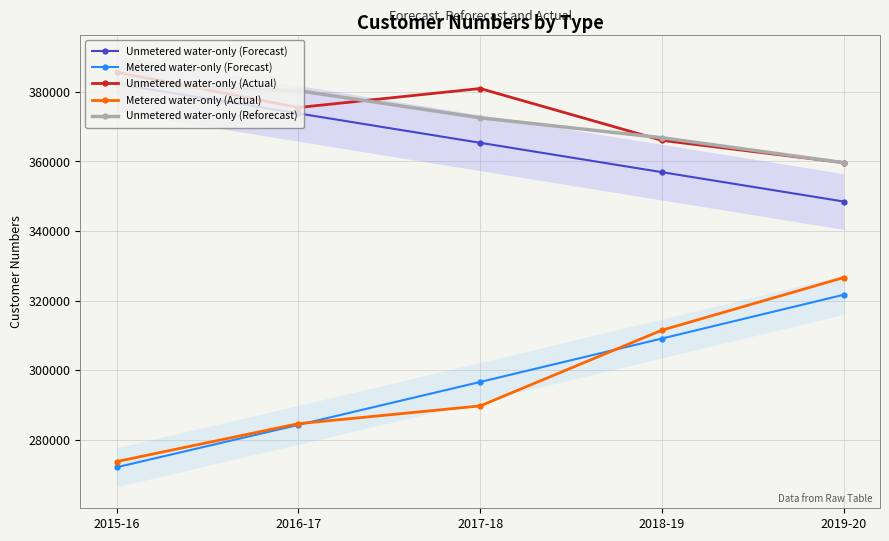

Where is the first local maximum for Unmetered water-only (Actual)?

2017-18